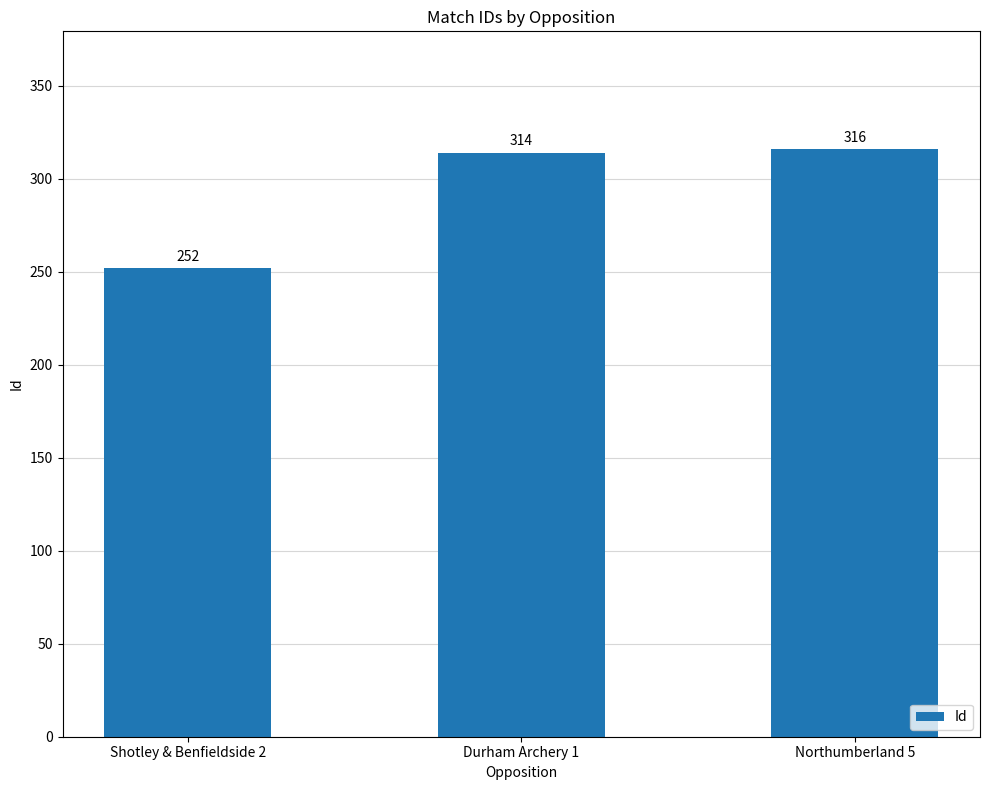

What is the change in value from Shotley & Benfieldside 2 to Durham Archery 1?

+62